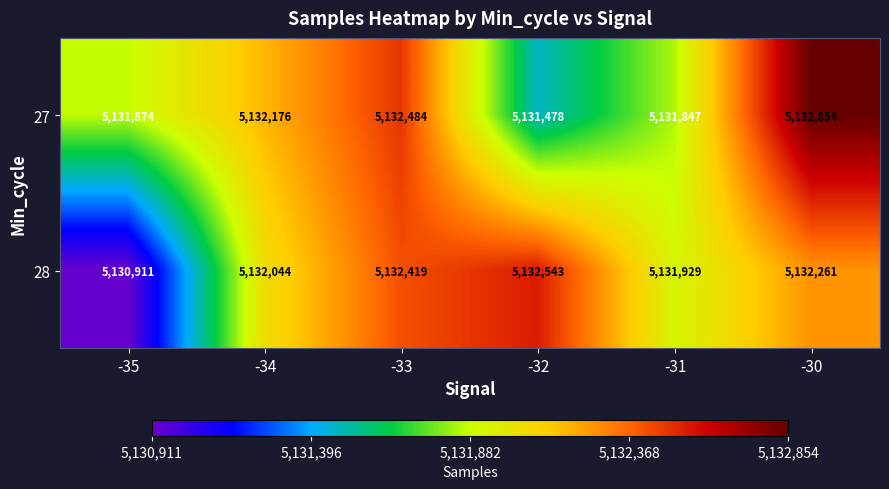

Reading left to right, list all the values displayed in this chart.

27: 5131874	5132176	5132484	5131478	5131847	5132854
28: 5130911	5132044	5132419	5132543	5131929	5132261